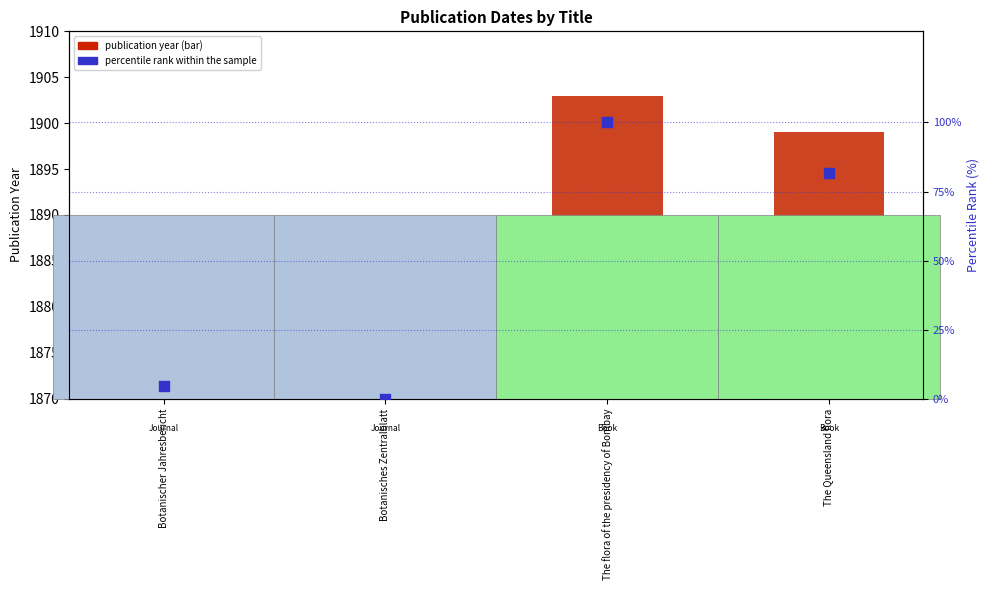

At which category is the sum across all series the highest?

The flora of the presidency of Bombay